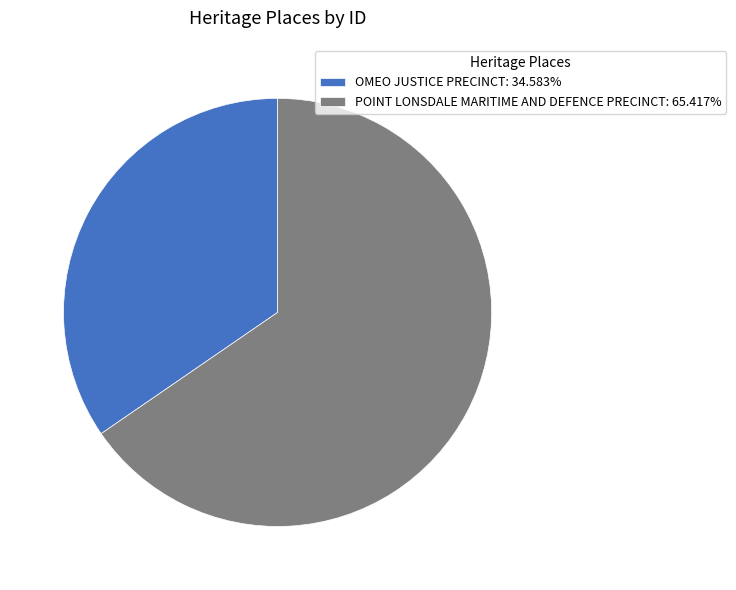

Rank the categories by value from highest to lowest.

POINT LONSDALE MARITIME AND DEFENCE PRECINCT, OMEO JUSTICE PRECINCT